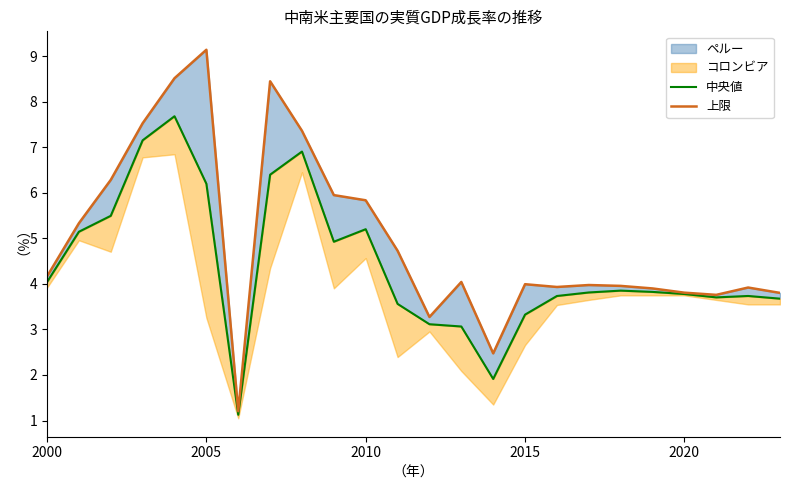

The value of 上限 at 2015 is 7.1. True or false?

False